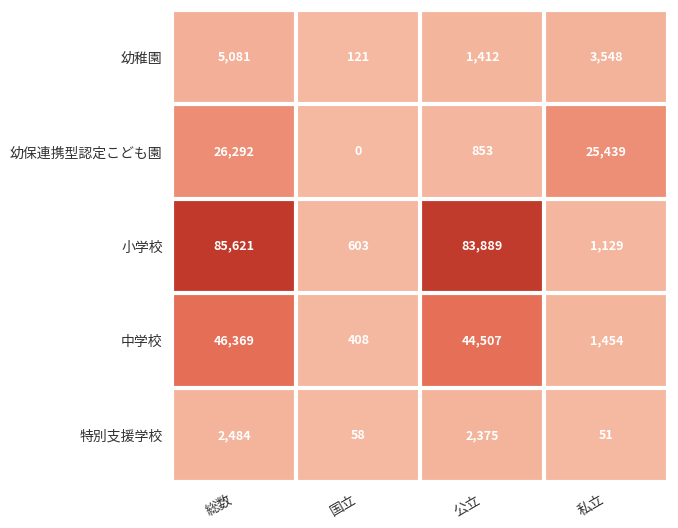

Reading left to right, extract all data points from this chart.

幼稚園: 総数=5081	国立=121	公立=1412	私立=3548
幼保連携型認定こども園: 総数=26292	国立=0	公立=853	私立=25439
小学校: 総数=85621	国立=603	公立=83889	私立=1129
中学校: 総数=46369	国立=408	公立=44507	私立=1454
特別支援学校: 総数=2484	国立=58	公立=2375	私立=51